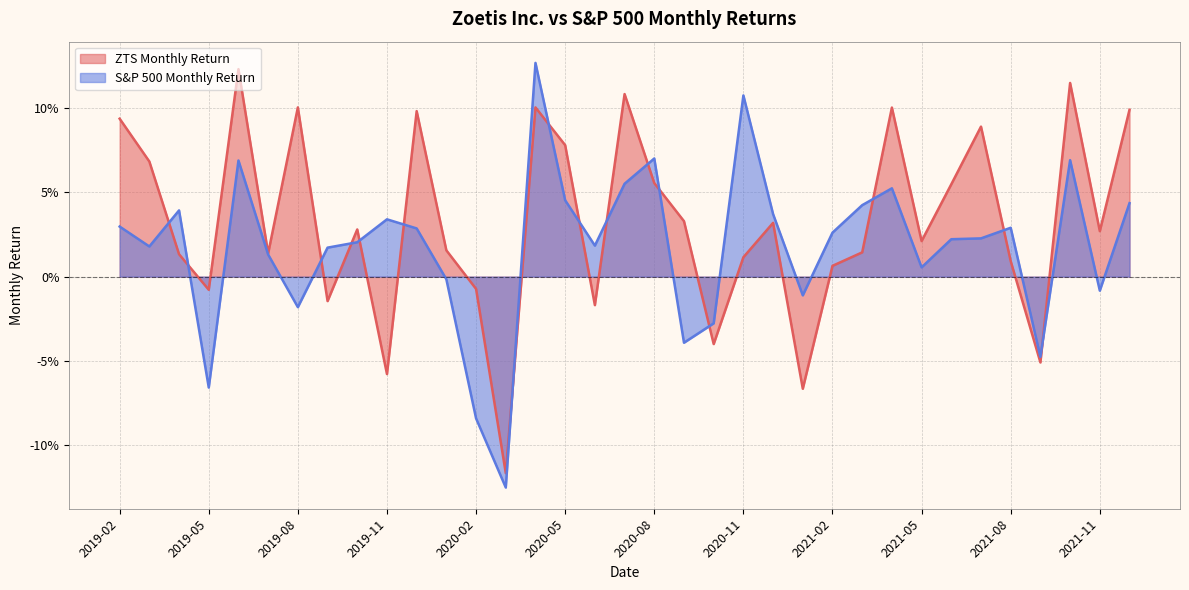

Count the number of categories in the chart.

35